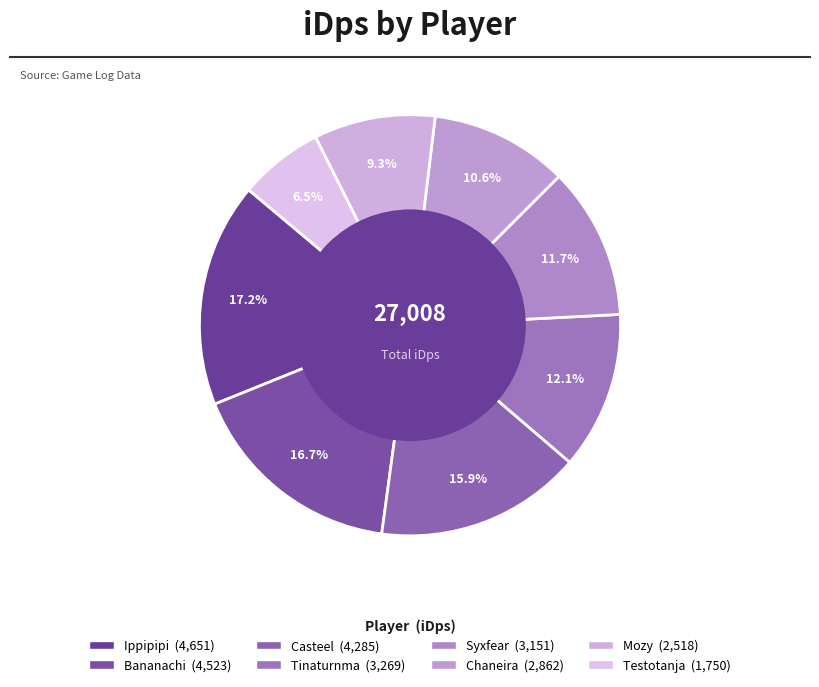

How many segments does this pie chart have?

8